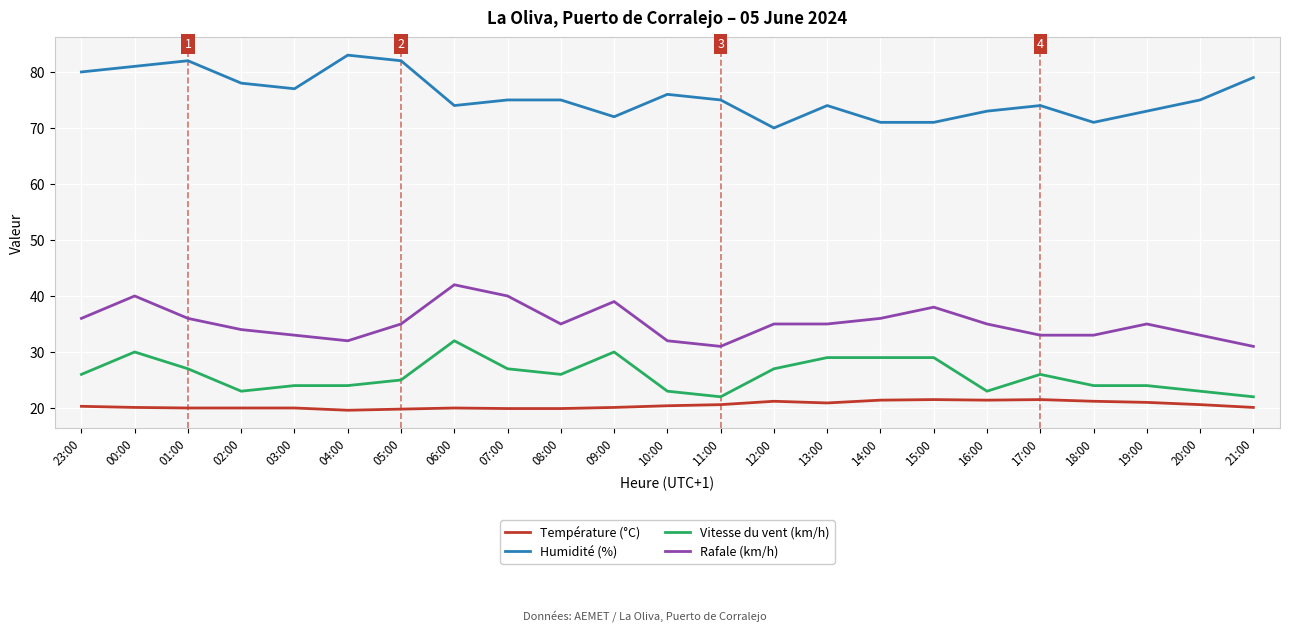

What is the difference between the maximum and minimum values in the Température (°C) series?

1.9